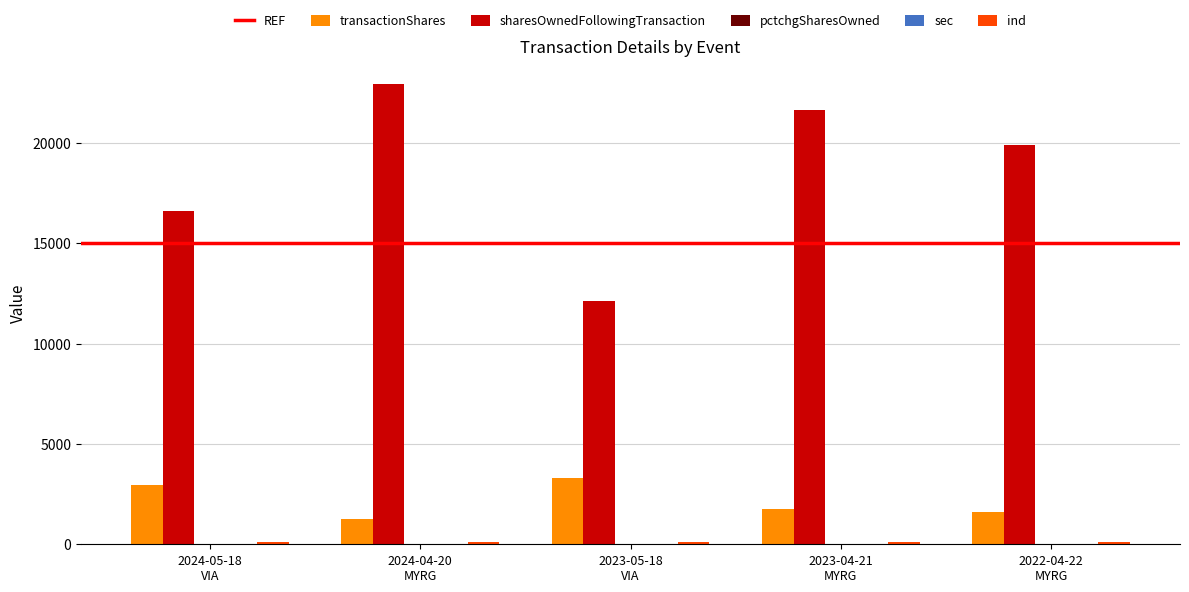

At which category does the chart reach its peak across all series?

2024-04-20
MYRG